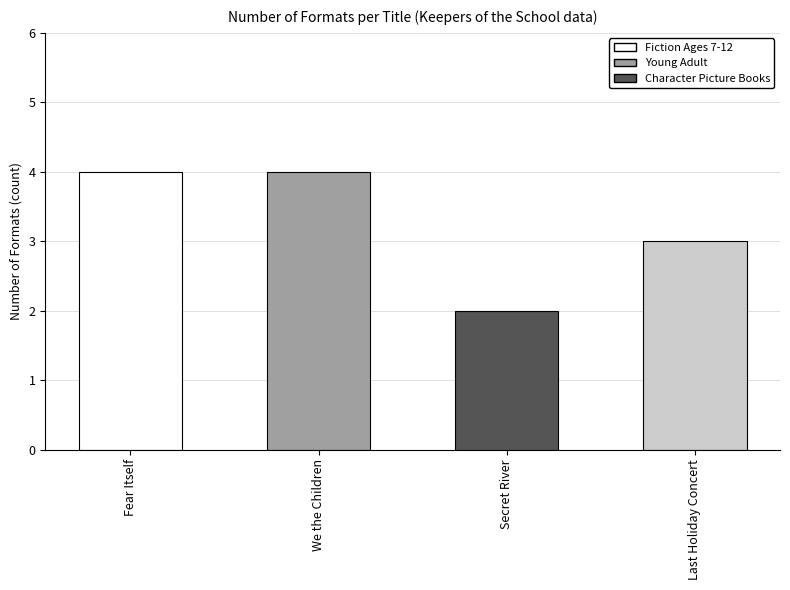

What is the sum of all values?

13